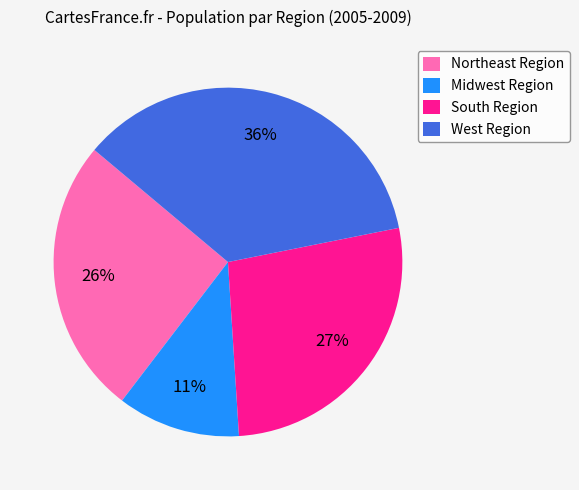

How many slices are in this pie chart?

4